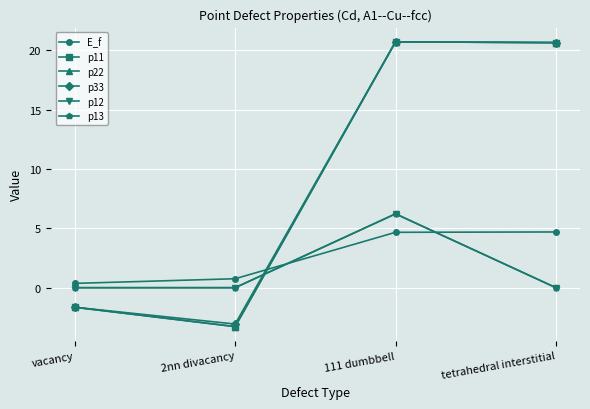

At how many categories does at least one series exceed 13?

2